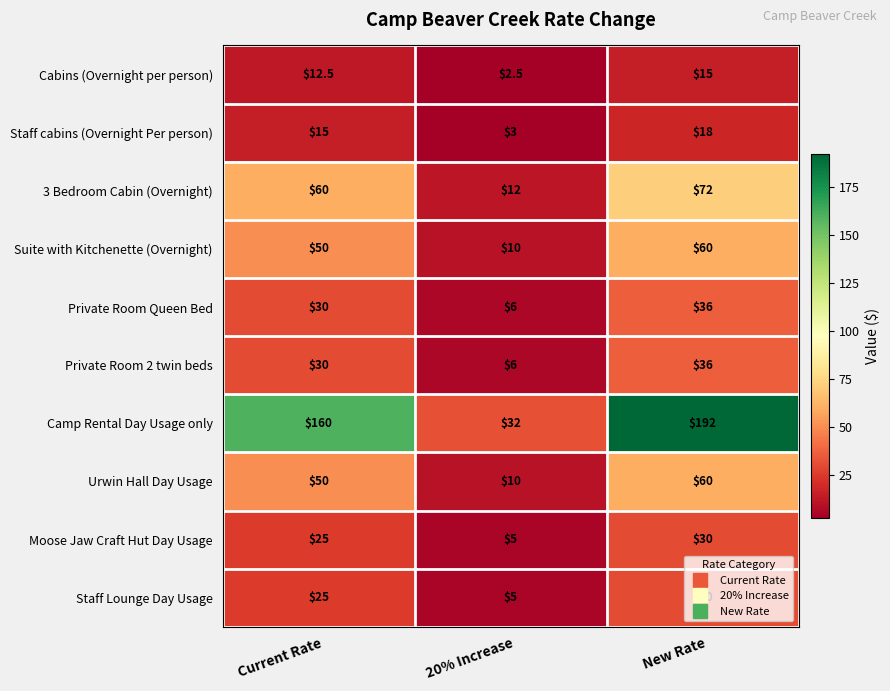

Rank the categories by Private Room Queen Bed value from highest to lowest.

New Rate, Current Rate, 20% Increase